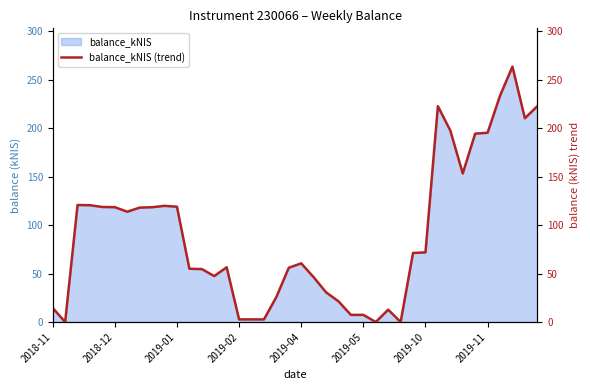

Reading left to right, transcribe all the data shown in this chart.

14.5	0.0	120.6	120.5	118.6	118.4	113.7	118.0	118.4	119.8	118.9	55.0	54.6	47.4	56.5	2.7	2.7	2.7	25.8	56.0	60.5	46.2	30.6	21.3	7.3	7.4	0.0	12.7	0.0	71.2	71.8	222.6	197.4	153.2	194.2	195.1	233.4	263.3	210.1	222.5